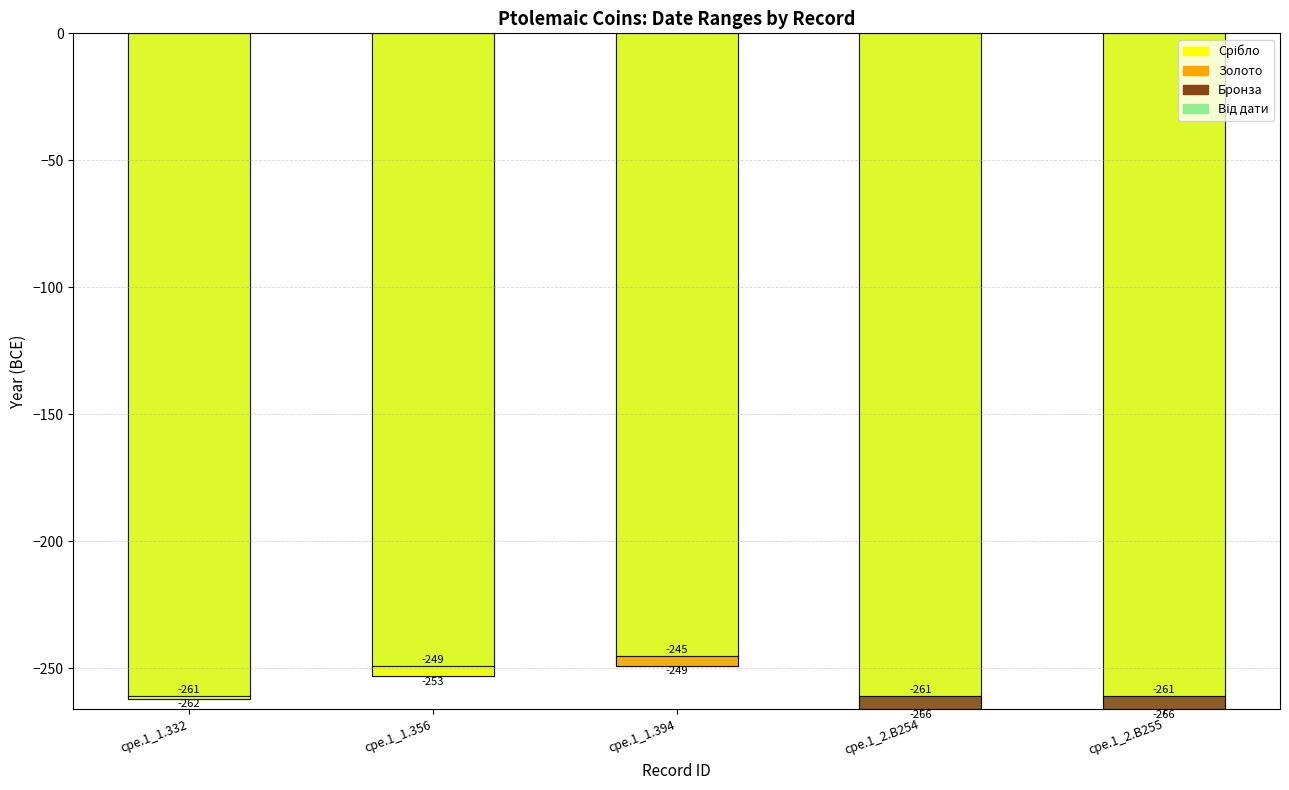

How many categories are shown in the chart?

5